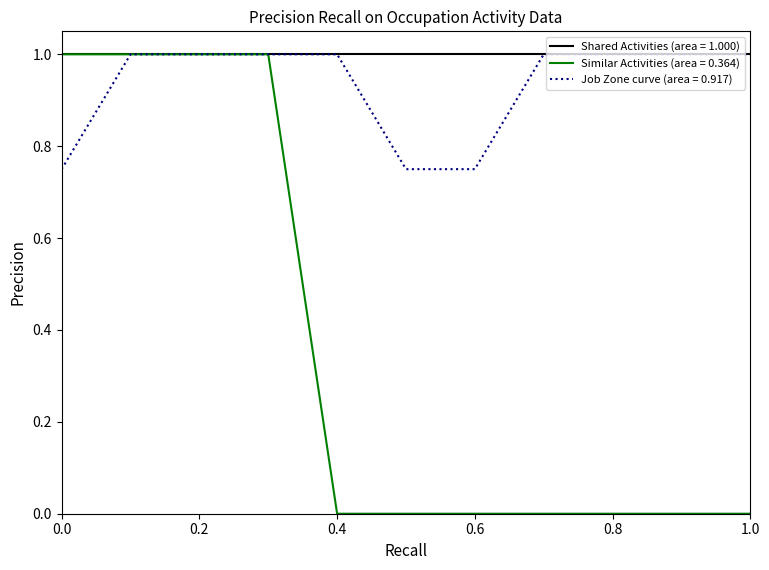

Which series has the largest total across all categories?

Shared Activities (area = 1.000)